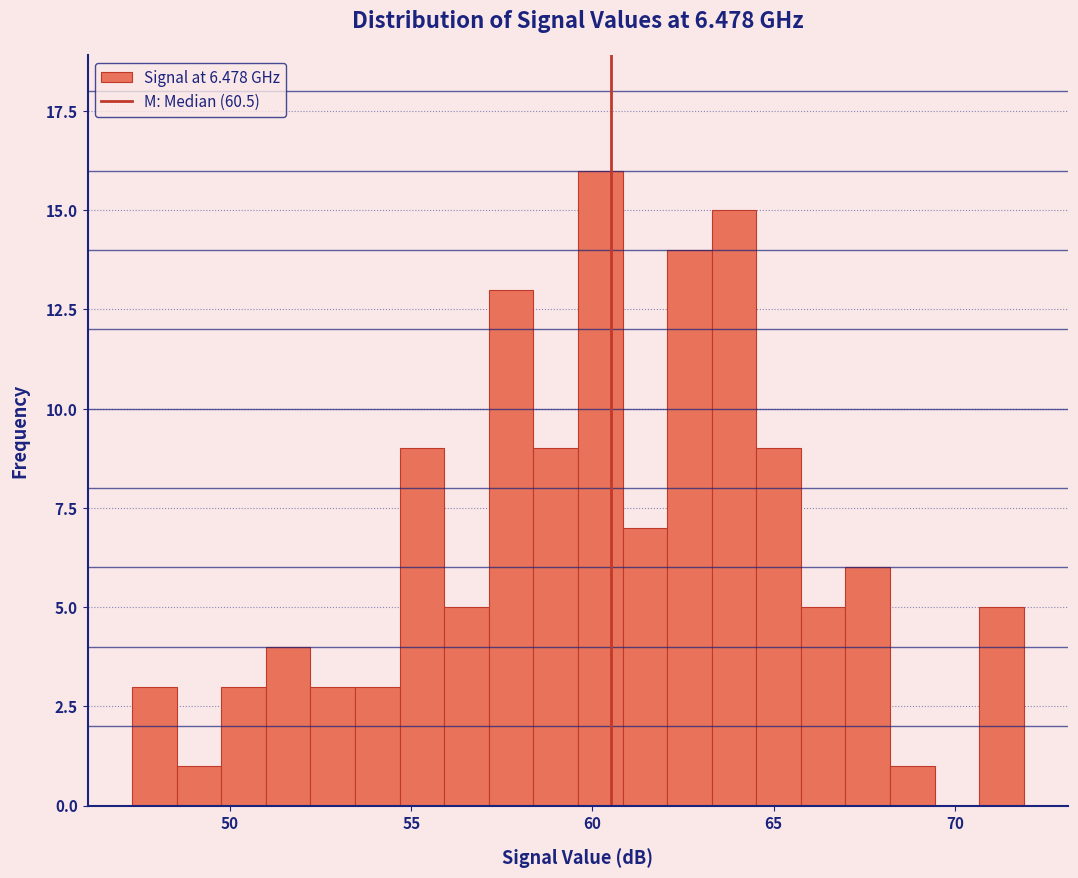

Around what value on the x-axis is the tallest bar? Give the approximate position of its centre, as read against the axis.

60.0